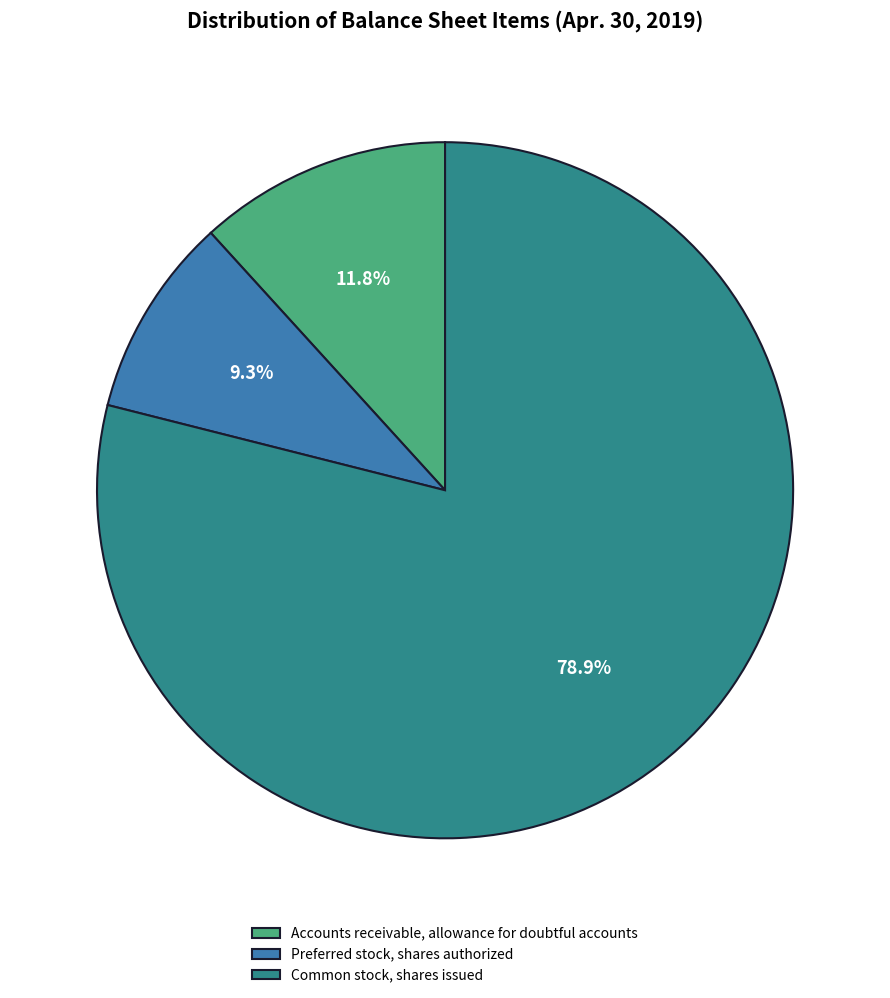

What is the ratio of the value at Common stock, shares issued to the value at Accounts receivable, allowance for doubtful accounts?

6.7